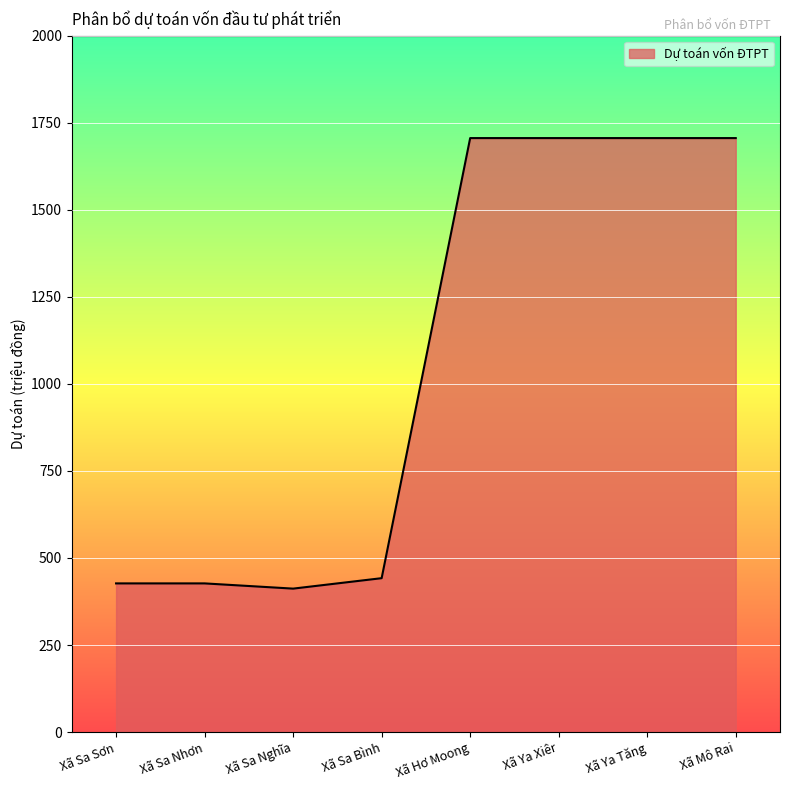

What is the greatest value displayed?

1706